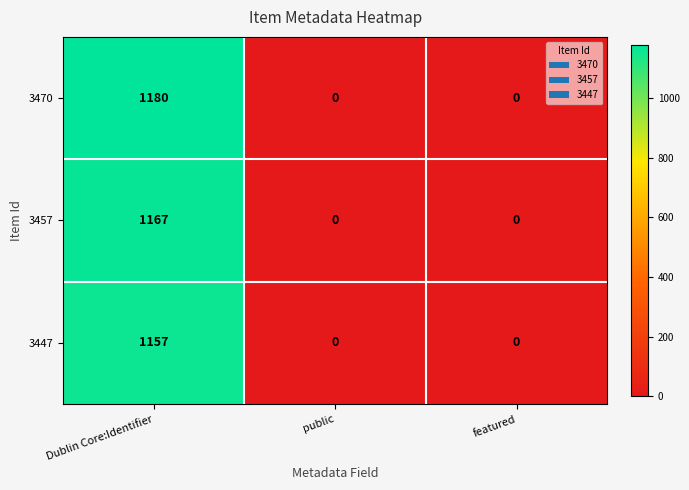

Reading left to right, list all the values displayed in this chart.

3470: Dublin Core:Identifier=1180	public=0	featured=0
3457: Dublin Core:Identifier=1167	public=0	featured=0
3447: Dublin Core:Identifier=1157	public=0	featured=0